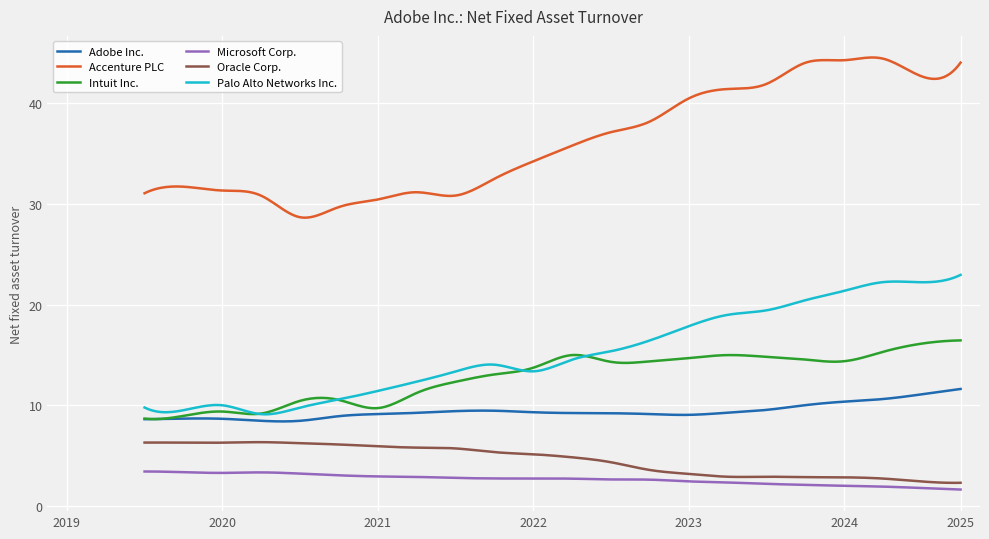

Is this an area chart (filled region under the line)?

No